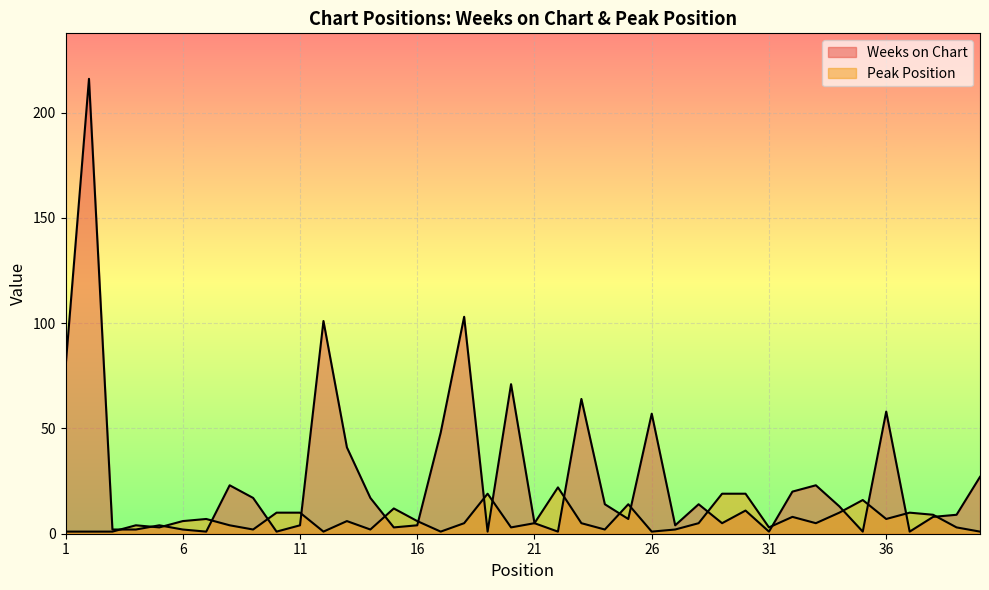

At which category does Weeks on Chart reach its first local valley?

7